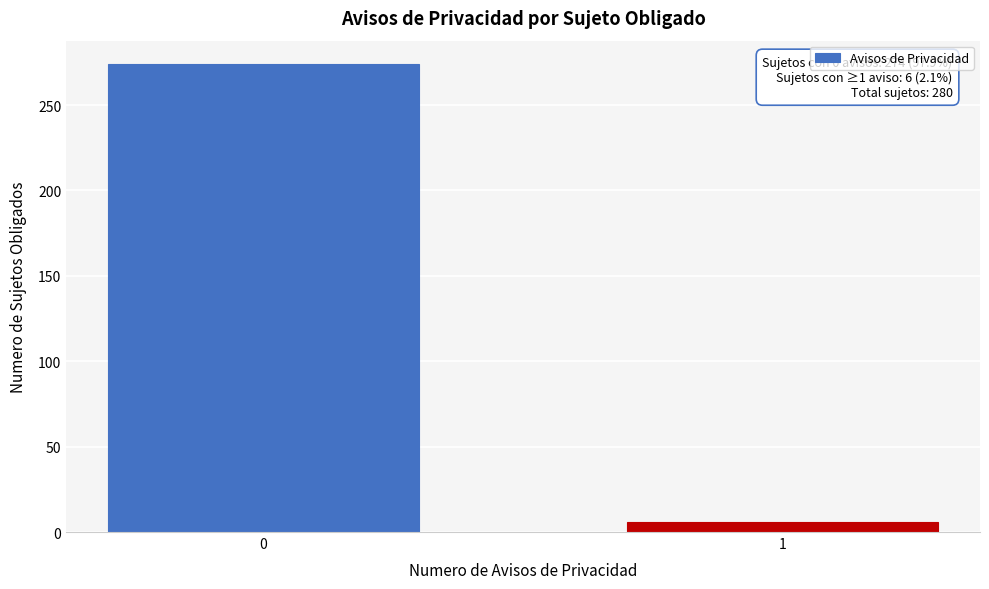

Reading left to right, transcribe all the data shown in this chart.

274	6